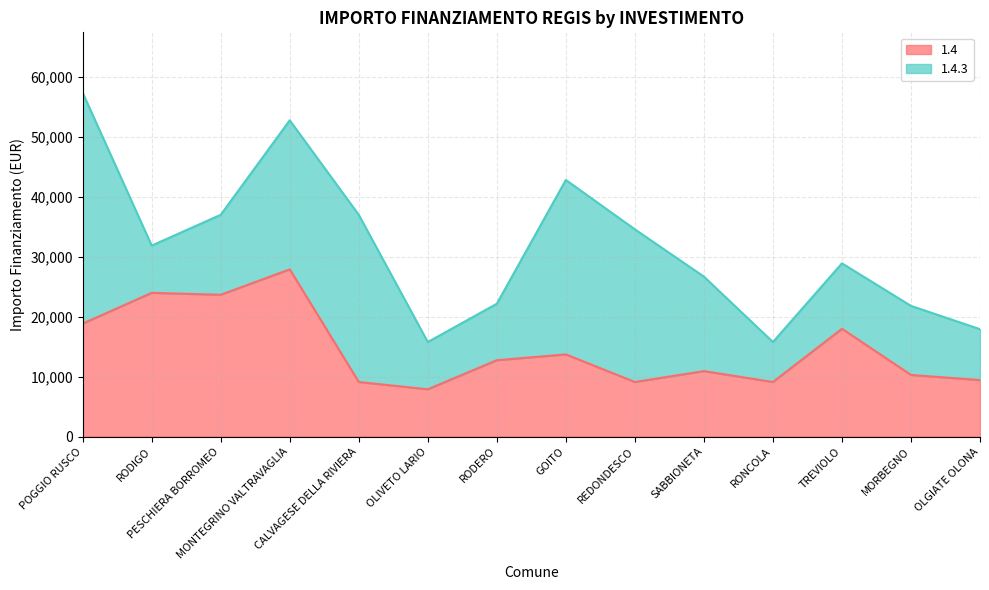

What is the label of the 11th point from the right?

MONTEGRINO VALTRAVAGLIA